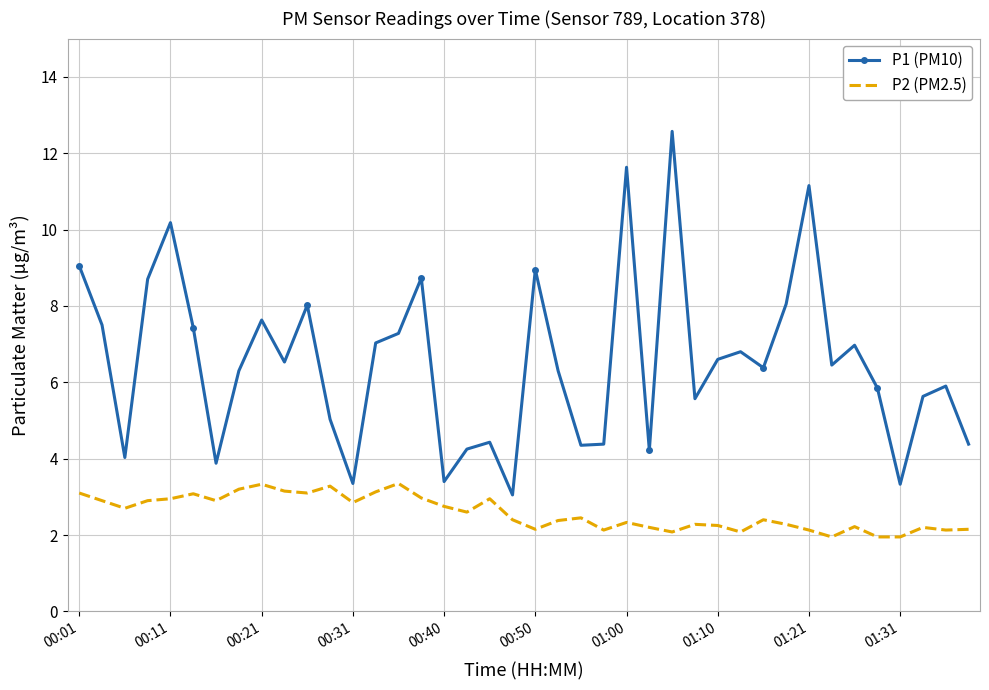

Which series has the largest total across all categories?

P1 (PM10)